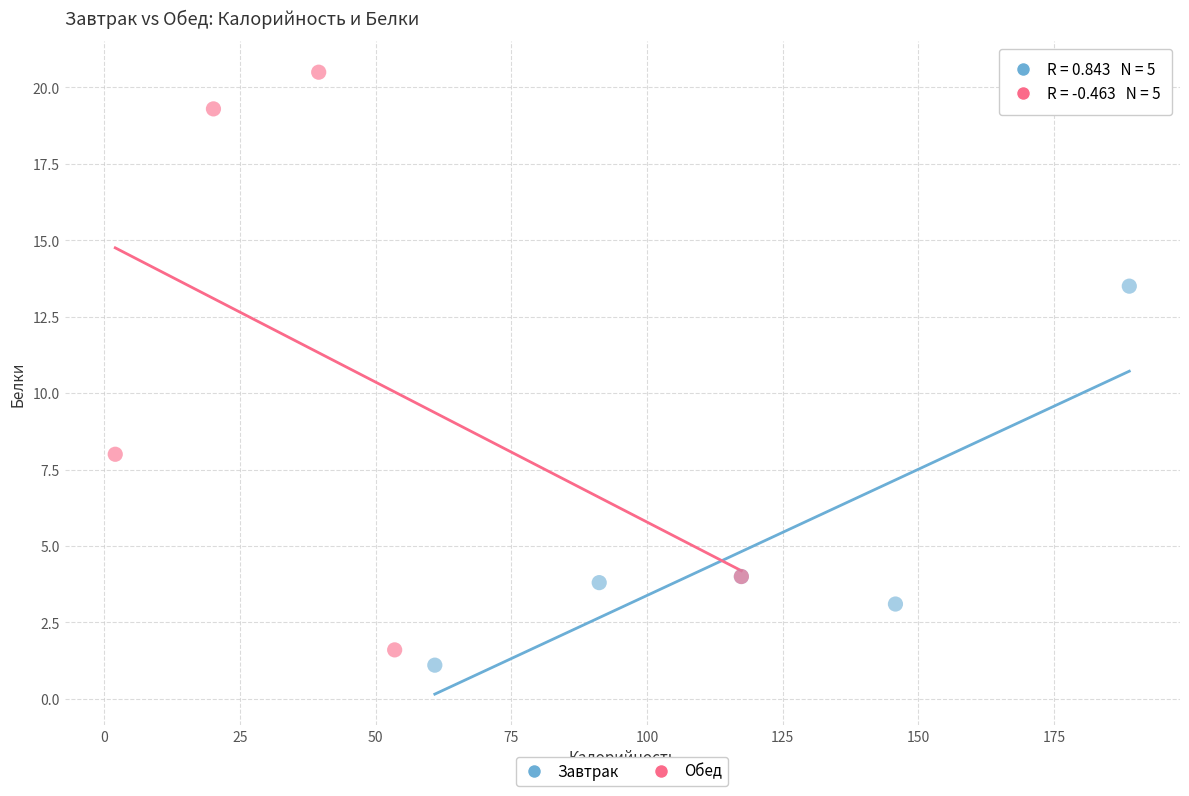

Which series contains the highest Y value?

Обед